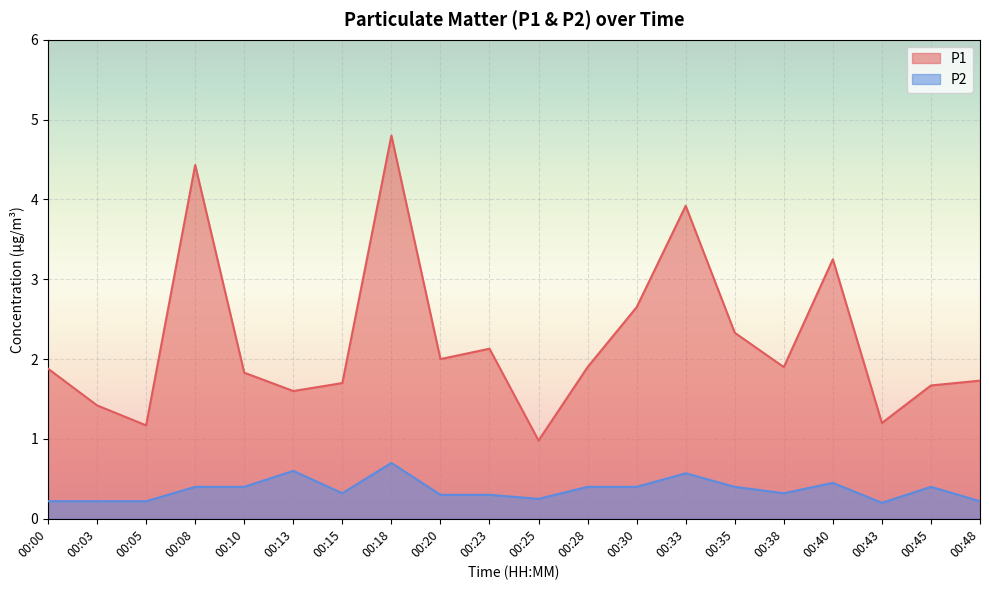

Reading right to left, what are all the values shown in this chart?

P1: 1.7	1.7	1.2	3.2	1.9	2.3	3.9	2.6	1.9	1.0	2.1	2.0	4.8	1.7	1.6	1.8	4.4	1.2	1.4	1.9
P2: 0.2	0.4	0.2	0.5	0.3	0.4	0.6	0.4	0.4	0.2	0.3	0.3	0.7	0.3	0.6	0.4	0.4	0.2	0.2	0.2